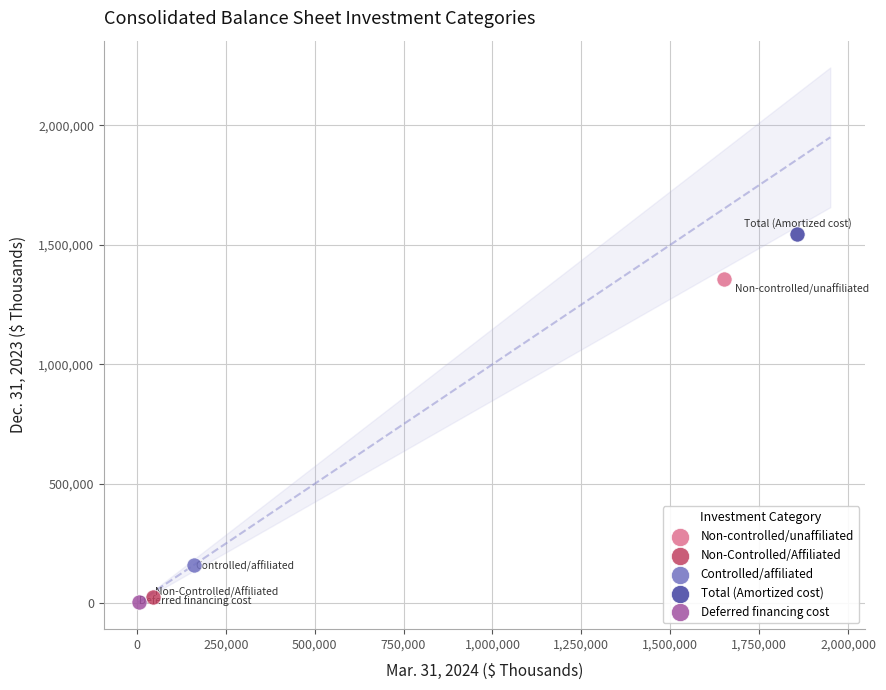

Which series reaches the minimum Y coordinate?

Deferred financing cost